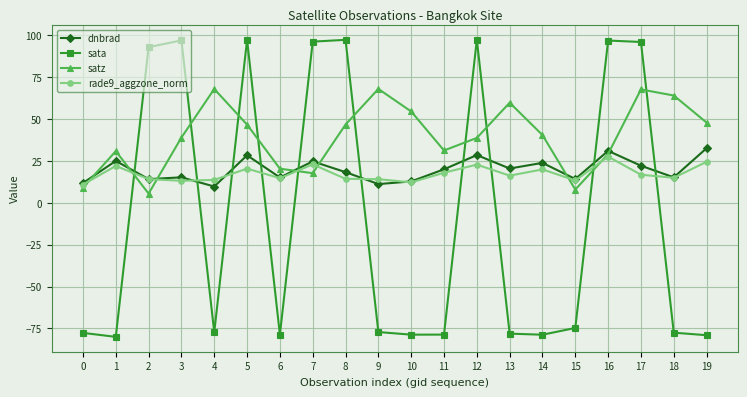

What is the sum of the sata values at 6 and 5?

18.6